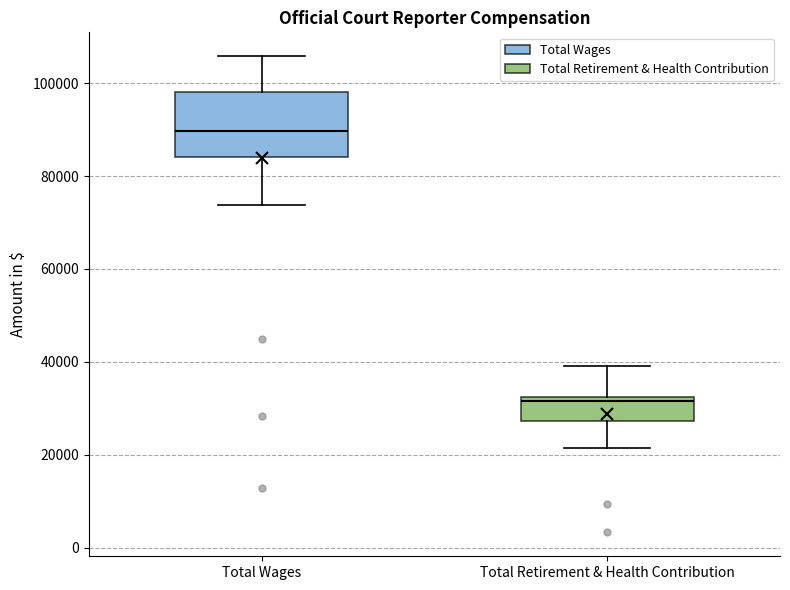

Comparing the boxes themselves (not the whiskers), which one is the tallest?

Total Wages